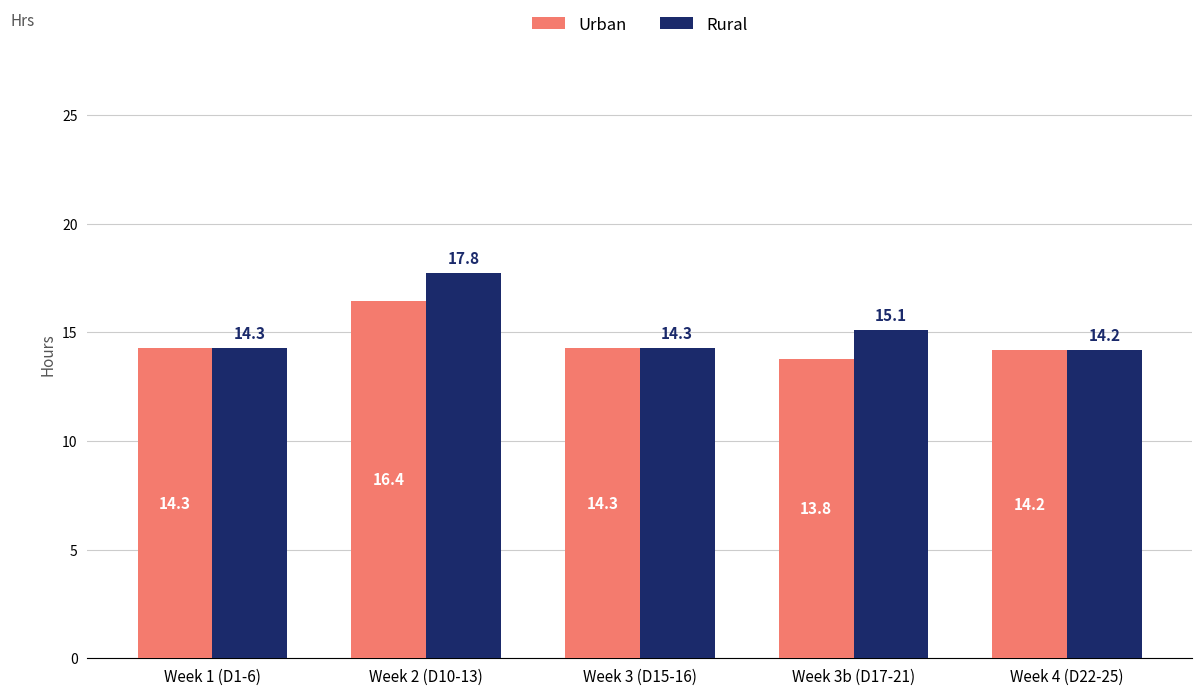

List the series in order of their overall mean, lowest first.

Urban, Rural